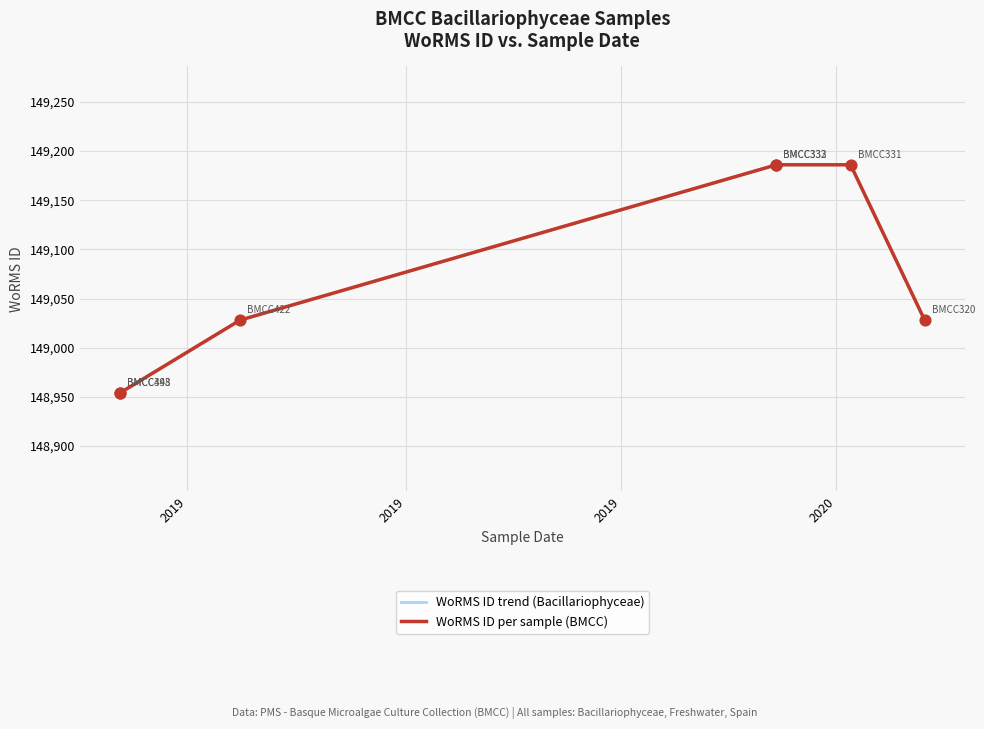

Is the value of WoRMS ID per sample (BMCC) at 2020 greater than the value of WoRMS ID trend (Bacillariophyceae) at 2020?

No